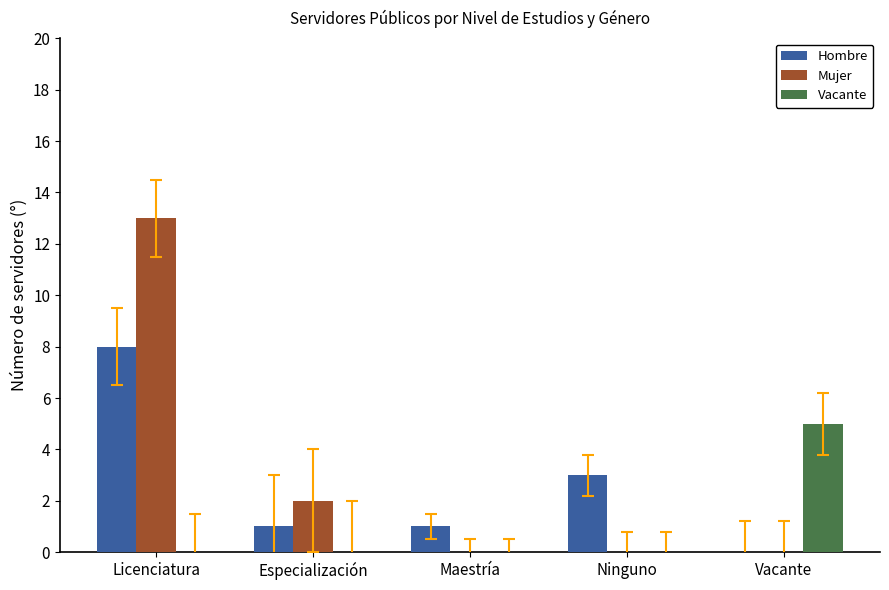

What is the total value across all series at Licenciatura?

21